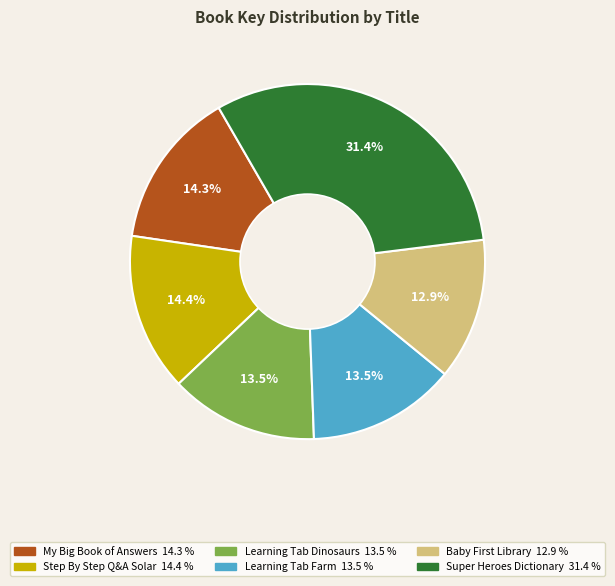

Is there a majority slice in this chart?

No